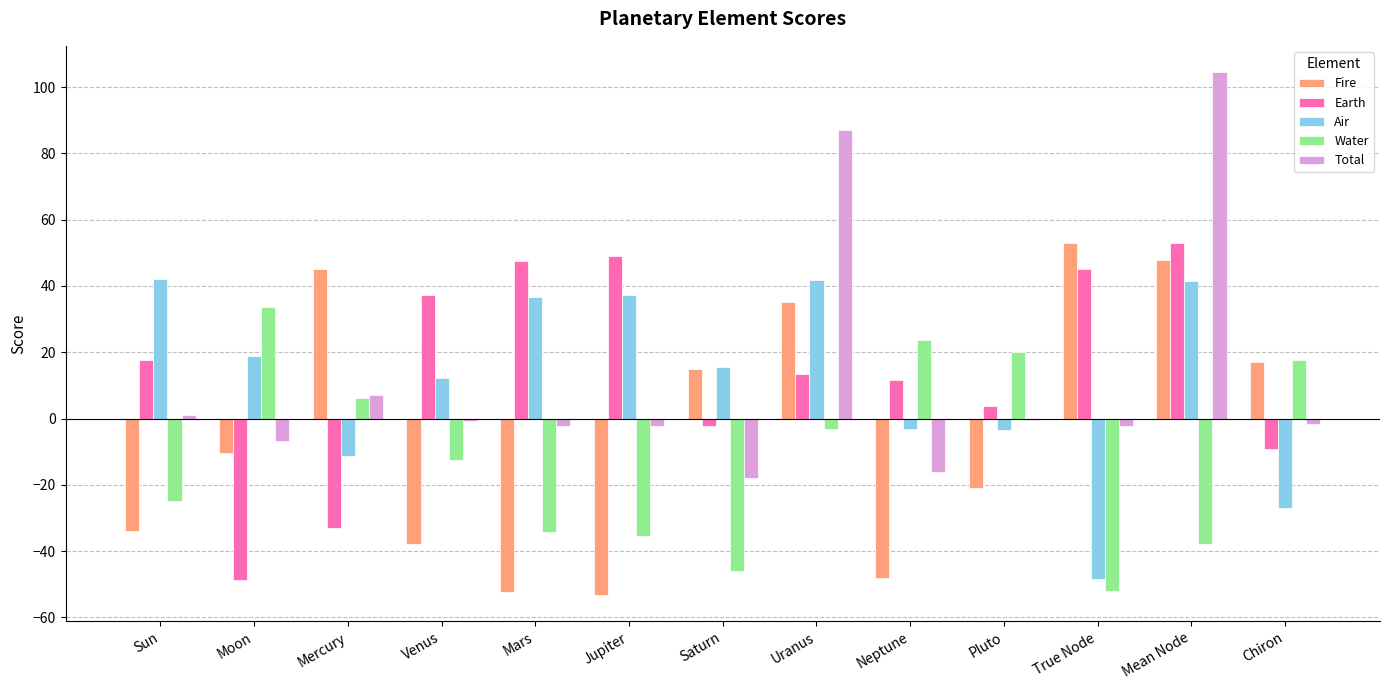

What position from the right is Sun?

13